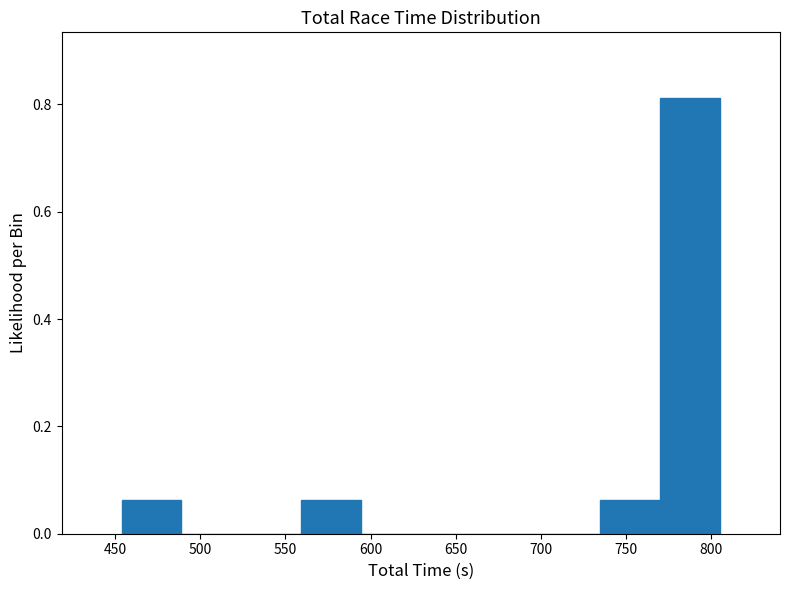

Reading left to right, list every bar in this chart as the range it spans on the x-axis followed by its height. Neither the bar edges nor the heights are printed on the chart, so give them approximately, as read against the axes.

455 to 490: 0.06
490 to 525: 0
525 to 560: 0
560 to 595: 0.06
595 to 630: 0
630 to 665: 0
665 to 700: 0
700 to 735: 0
735 to 770: 0.06
770 to 805: 0.82